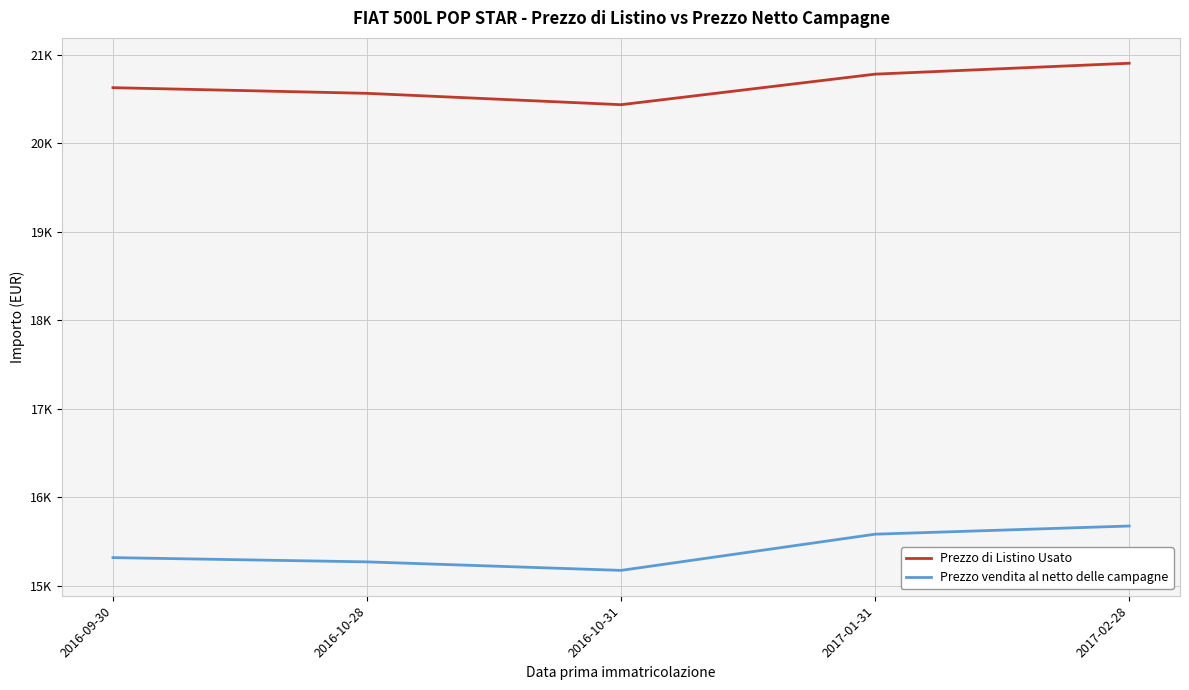

What is the sum of the Prezzo di Listino Usato values at 2016-10-31 and 2017-01-31?

41215.0